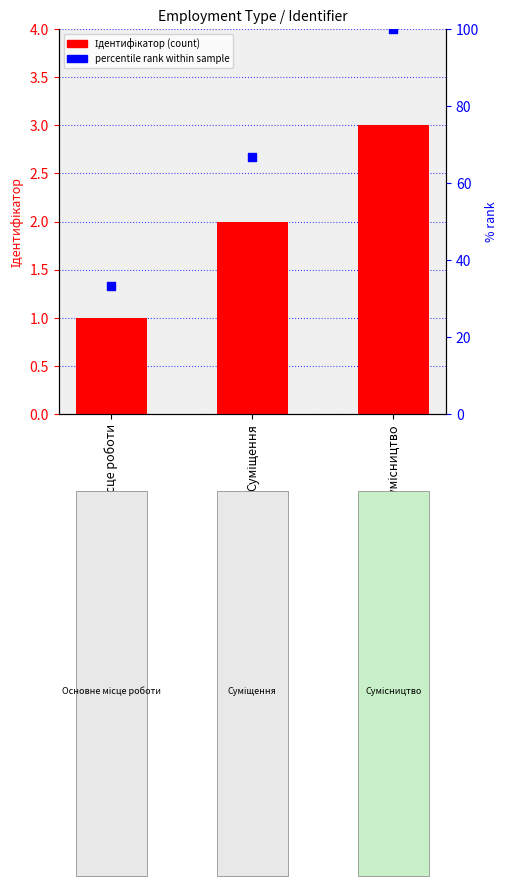

Which series contains the lowest Y value?

Ідентифікатор